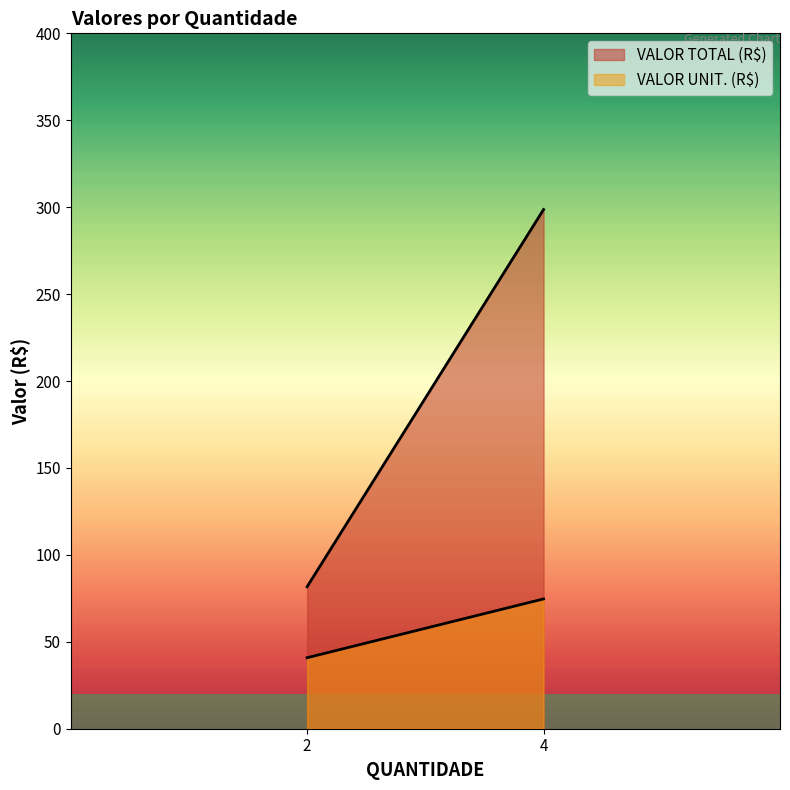

What are all the series names shown in the legend?

VALOR TOTAL (R$), VALOR UNIT. (R$)